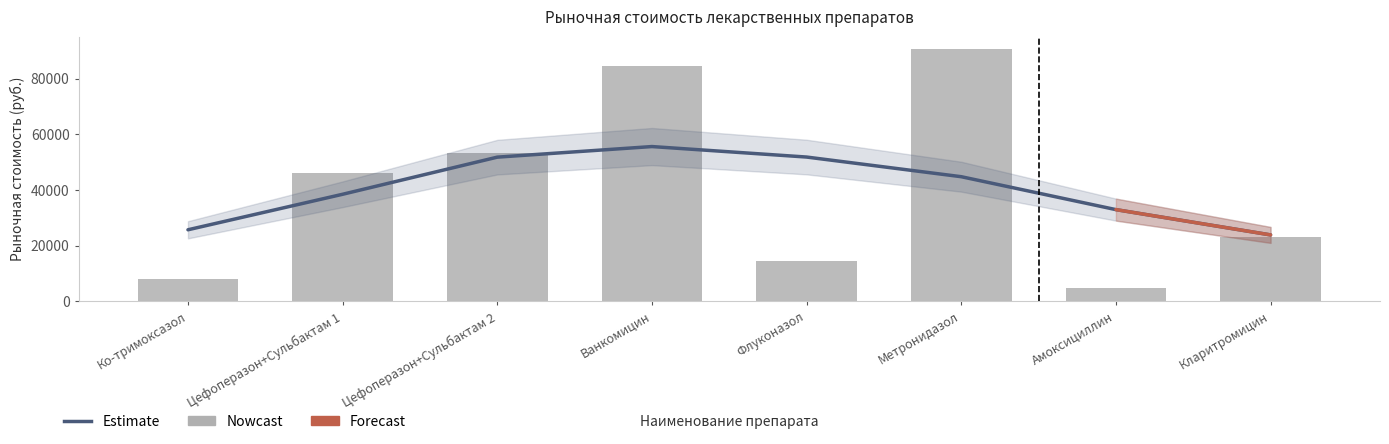

The value at Флуконазол is 14486.4. True or false?

True